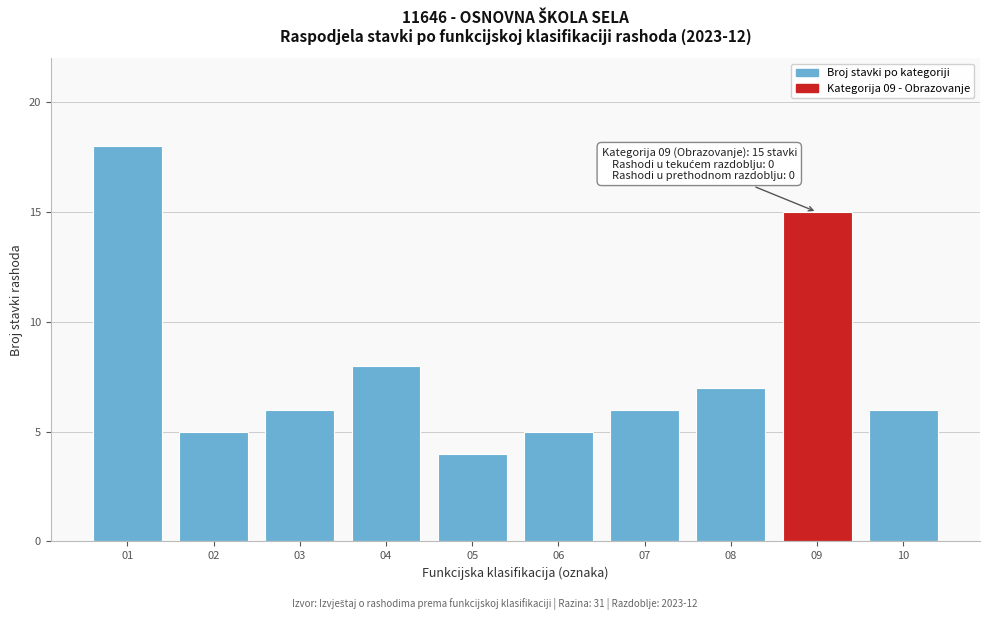

Reading left to right, extract all data points from this chart.

01=18	02=5	03=6	04=8	05=4	06=5	07=6	08=7	09=15	10=6